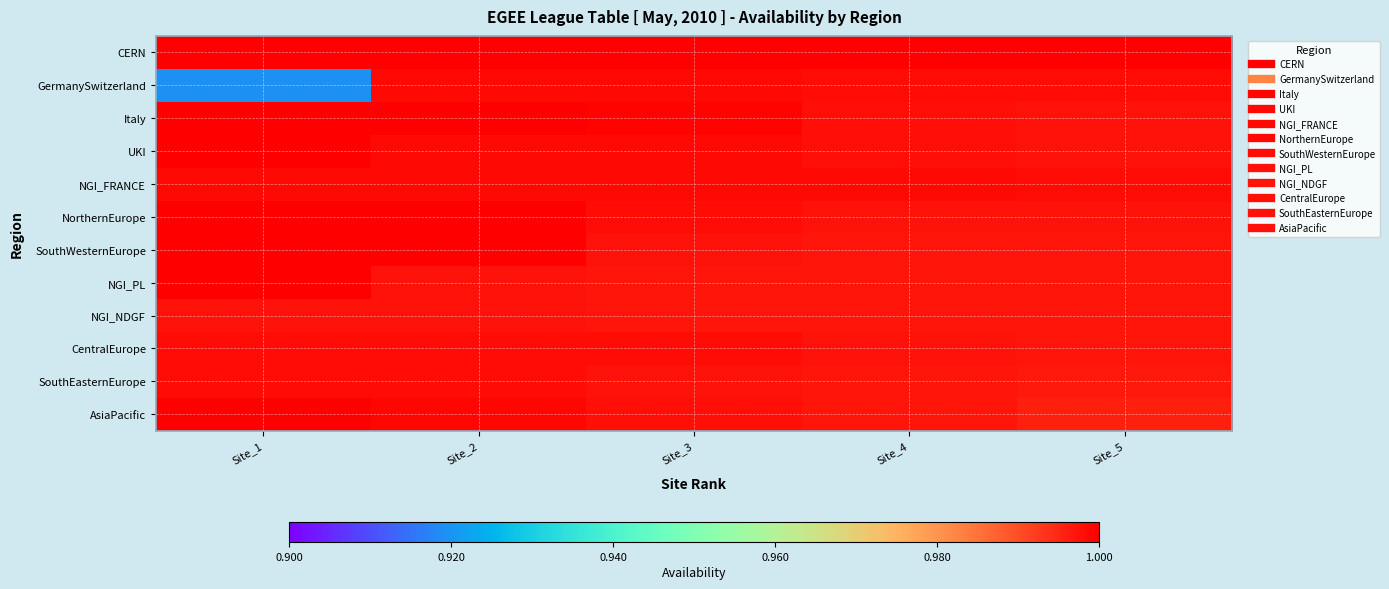

At which category is the sum across all series the highest?

Site_2